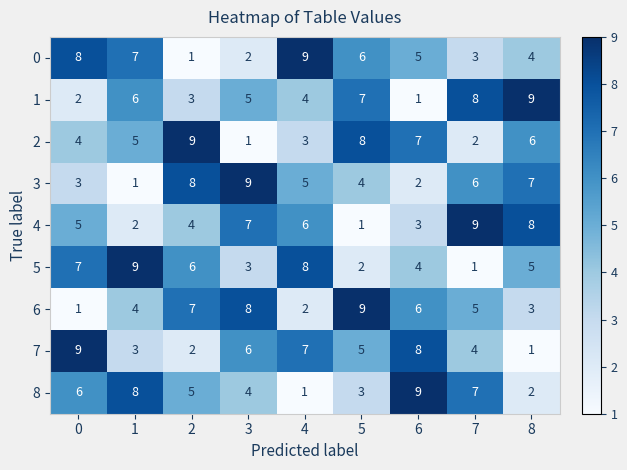

What is the approximate value of 1 at 8?

9